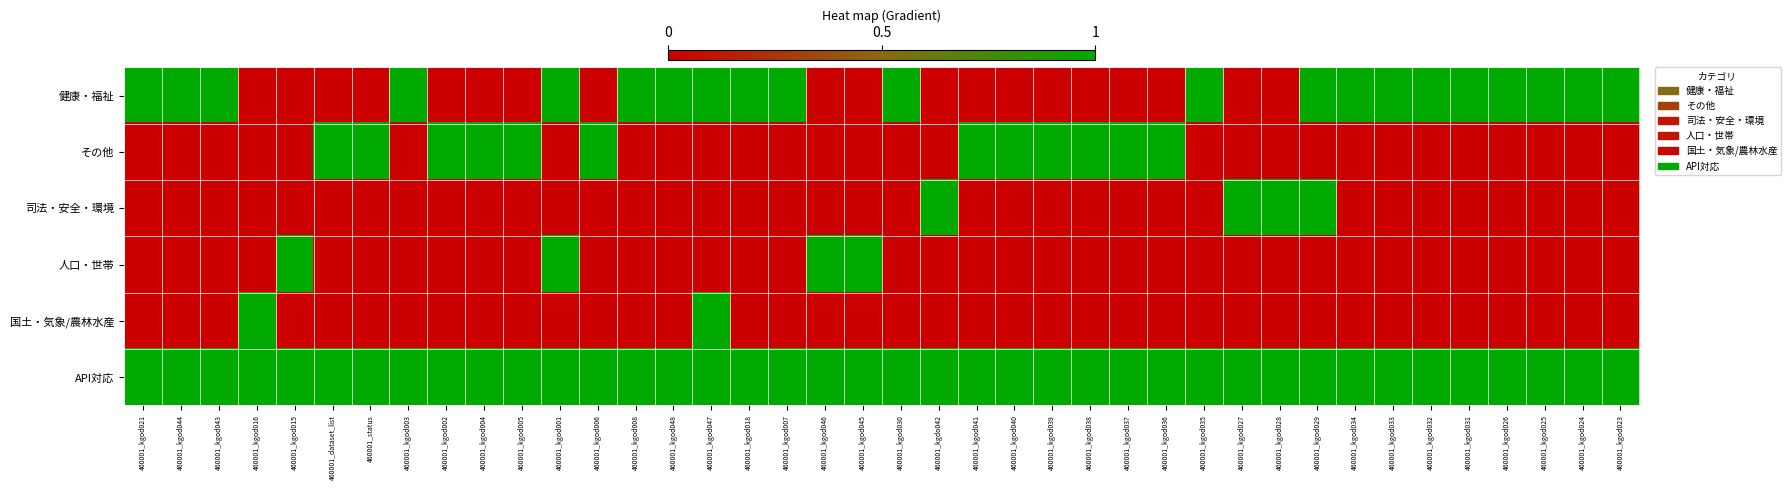

Reading left to right, transcribe all the data shown in this chart.

健康・福祉: 460001_kgod021=1	460001_kgod044=1	460001_kgod043=1	460001_kgod016=0	460001_kgod015=0	460001_dataset_list=0	460001_status=0	460001_kgod003=1	460001_kgod002=0	460001_kgod004=0	460001_kgod005=0	460001_kgod001=1	460001_kgod006=0	460001_kgod008=1	460001_kgod048=1	460001_kgod047=1	460001_kgod018=1	460001_kgod007=1	460001_kgod046=0	460001_kgod045=0	460001_kgod030=1	460001_kgdo042=0	460001_kgod041=0	460001_kgod040=0	460001_kgod039=0	460001_kgod038=0	460001_kgod037=0	460001_kgod036=0	460001_kgod035=1	460001_kgod027=0	460001_kgod028=0	460001_kgod029=1	460001_kgod034=1	460001_kgod033=1	460001_kgod032=1	460001_kgod031=1	460001_kgod026=1	460001_kgod025=1	460001_kgod024=1	460001_kgod023=1
その他: 460001_kgod021=0	460001_kgod044=0	460001_kgod043=0	460001_kgod016=0	460001_kgod015=0	460001_dataset_list=1	460001_status=1	460001_kgod003=0	460001_kgod002=1	460001_kgod004=1	460001_kgod005=1	460001_kgod001=0	460001_kgod006=1	460001_kgod008=0	460001_kgod048=0	460001_kgod047=0	460001_kgod018=0	460001_kgod007=0	460001_kgod046=0	460001_kgod045=0	460001_kgod030=0	460001_kgdo042=0	460001_kgod041=1	460001_kgod040=1	460001_kgod039=1	460001_kgod038=1	460001_kgod037=1	460001_kgod036=1	460001_kgod035=0	460001_kgod027=0	460001_kgod028=0	460001_kgod029=0	460001_kgod034=0	460001_kgod033=0	460001_kgod032=0	460001_kgod031=0	460001_kgod026=0	460001_kgod025=0	460001_kgod024=0	460001_kgod023=0
司法・安全・環境: 460001_kgod021=0	460001_kgod044=0	460001_kgod043=0	460001_kgod016=0	460001_kgod015=0	460001_dataset_list=0	460001_status=0	460001_kgod003=0	460001_kgod002=0	460001_kgod004=0	460001_kgod005=0	460001_kgod001=0	460001_kgod006=0	460001_kgod008=0	460001_kgod048=0	460001_kgod047=0	460001_kgod018=0	460001_kgod007=0	460001_kgod046=0	460001_kgod045=0	460001_kgod030=0	460001_kgdo042=1	460001_kgod041=0	460001_kgod040=0	460001_kgod039=0	460001_kgod038=0	460001_kgod037=0	460001_kgod036=0	460001_kgod035=0	460001_kgod027=1	460001_kgod028=1	460001_kgod029=1	460001_kgod034=0	460001_kgod033=0	460001_kgod032=0	460001_kgod031=0	460001_kgod026=0	460001_kgod025=0	460001_kgod024=0	460001_kgod023=0
人口・世帯: 460001_kgod021=0	460001_kgod044=0	460001_kgod043=0	460001_kgod016=0	460001_kgod015=1	460001_dataset_list=0	460001_status=0	460001_kgod003=0	460001_kgod002=0	460001_kgod004=0	460001_kgod005=0	460001_kgod001=1	460001_kgod006=0	460001_kgod008=0	460001_kgod048=0	460001_kgod047=0	460001_kgod018=0	460001_kgod007=0	460001_kgod046=1	460001_kgod045=1	460001_kgod030=0	460001_kgdo042=0	460001_kgod041=0	460001_kgod040=0	460001_kgod039=0	460001_kgod038=0	460001_kgod037=0	460001_kgod036=0	460001_kgod035=0	460001_kgod027=0	460001_kgod028=0	460001_kgod029=0	460001_kgod034=0	460001_kgod033=0	460001_kgod032=0	460001_kgod031=0	460001_kgod026=0	460001_kgod025=0	460001_kgod024=0	460001_kgod023=0
国土・気象/農林水産: 460001_kgod021=0	460001_kgod044=0	460001_kgod043=0	460001_kgod016=1	460001_kgod015=0	460001_dataset_list=0	460001_status=0	460001_kgod003=0	460001_kgod002=0	460001_kgod004=0	460001_kgod005=0	460001_kgod001=0	460001_kgod006=0	460001_kgod008=0	460001_kgod048=0	460001_kgod047=1	460001_kgod018=0	460001_kgod007=0	460001_kgod046=0	460001_kgod045=0	460001_kgod030=0	460001_kgdo042=0	460001_kgod041=0	460001_kgod040=0	460001_kgod039=0	460001_kgod038=0	460001_kgod037=0	460001_kgod036=0	460001_kgod035=0	460001_kgod027=0	460001_kgod028=0	460001_kgod029=0	460001_kgod034=0	460001_kgod033=0	460001_kgod032=0	460001_kgod031=0	460001_kgod026=0	460001_kgod025=0	460001_kgod024=0	460001_kgod023=0
API対応: 460001_kgod021=1	460001_kgod044=1	460001_kgod043=1	460001_kgod016=1	460001_kgod015=1	460001_dataset_list=1	460001_status=1	460001_kgod003=1	460001_kgod002=1	460001_kgod004=1	460001_kgod005=1	460001_kgod001=1	460001_kgod006=1	460001_kgod008=1	460001_kgod048=1	460001_kgod047=1	460001_kgod018=1	460001_kgod007=1	460001_kgod046=1	460001_kgod045=1	460001_kgod030=1	460001_kgdo042=1	460001_kgod041=1	460001_kgod040=1	460001_kgod039=1	460001_kgod038=1	460001_kgod037=1	460001_kgod036=1	460001_kgod035=1	460001_kgod027=1	460001_kgod028=1	460001_kgod029=1	460001_kgod034=1	460001_kgod033=1	460001_kgod032=1	460001_kgod031=1	460001_kgod026=1	460001_kgod025=1	460001_kgod024=1	460001_kgod023=1